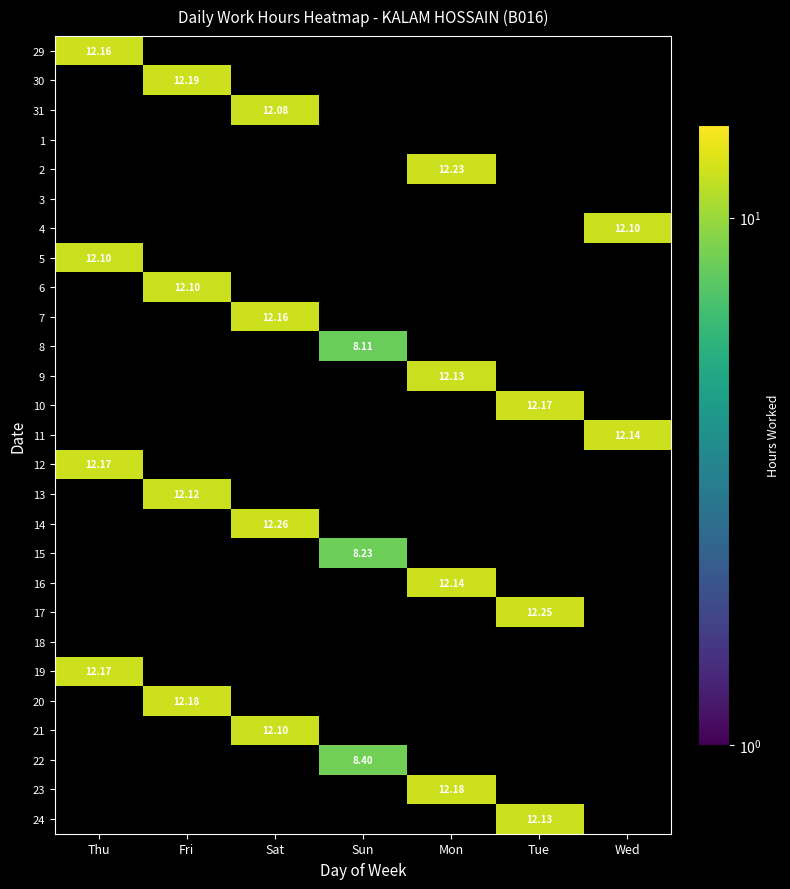

What is the total value across all series at Wed?

24.2